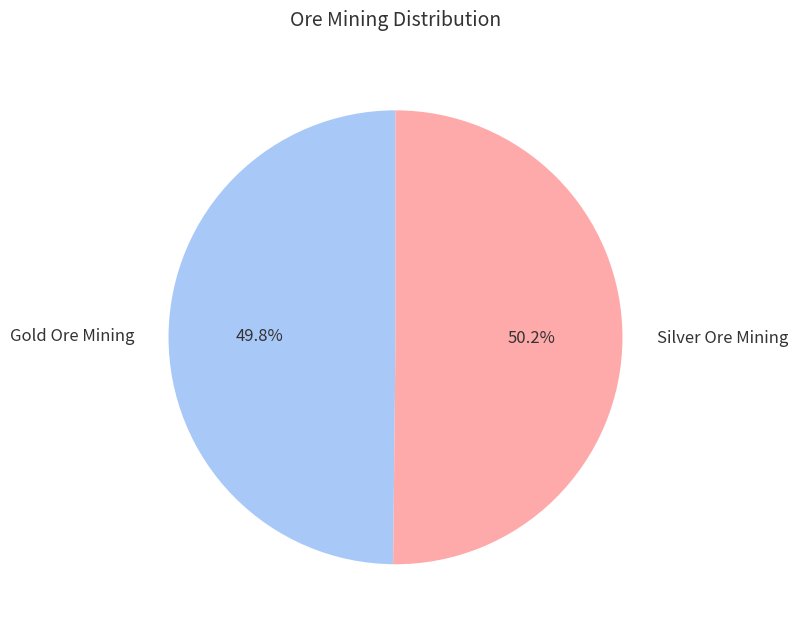

What percentage is the Gold Ore Mining slice, to the nearest percent?

50%